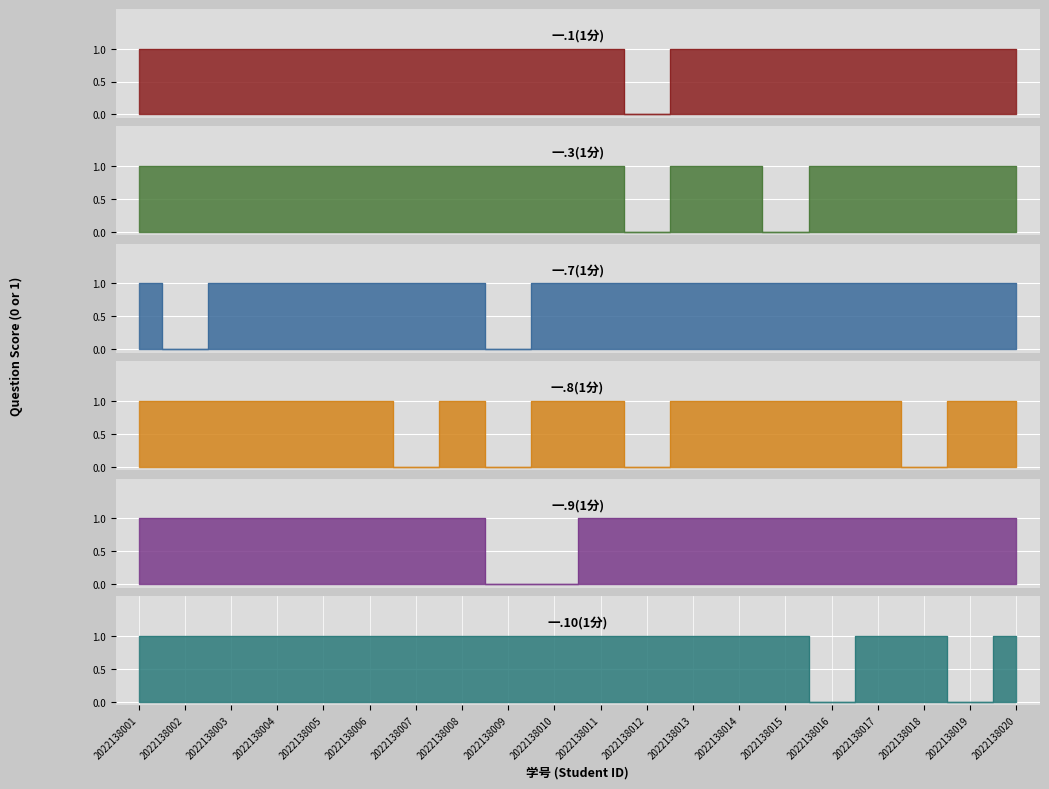

Which has a higher value, 2022138017 or 2022138007?

2022138017